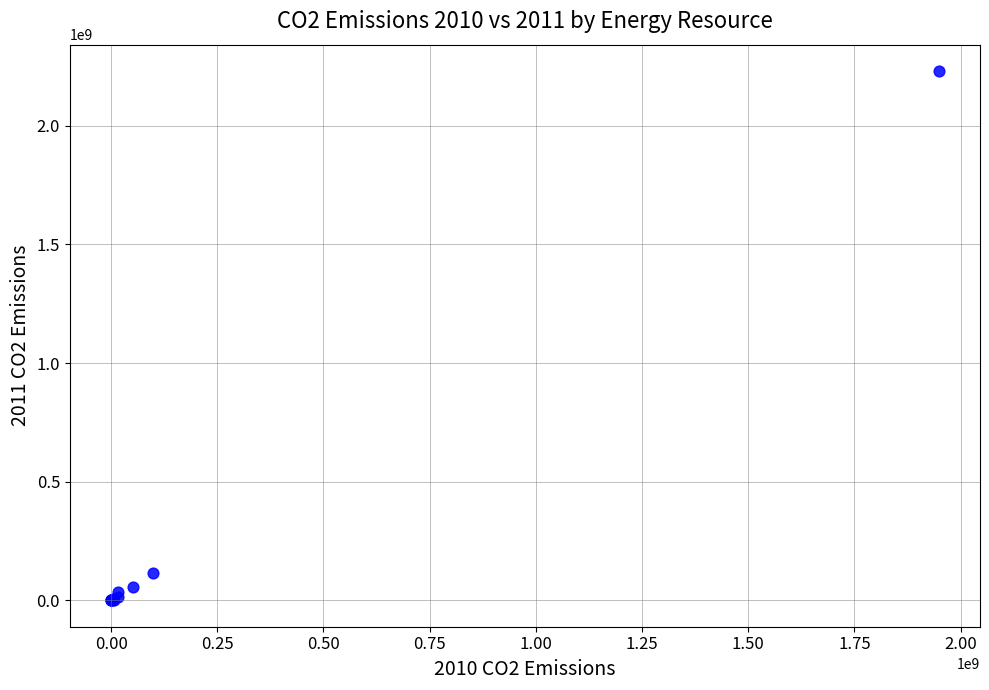

What Y value in the scatter plot is closest to 1115084895?

115693929.9